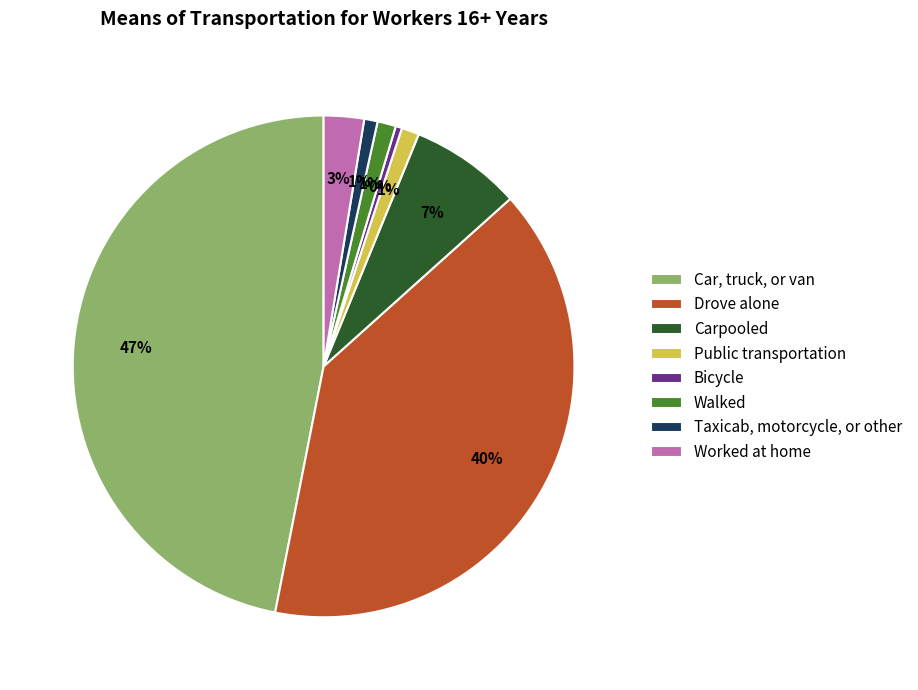

Combined, do Bicycle and Walked account for over 50%?

No